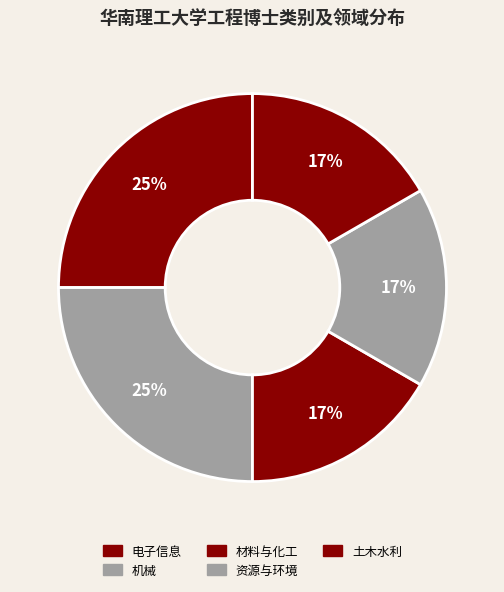

To the nearest percent, what is the difference between the largest and smallest slice percentages?

8%